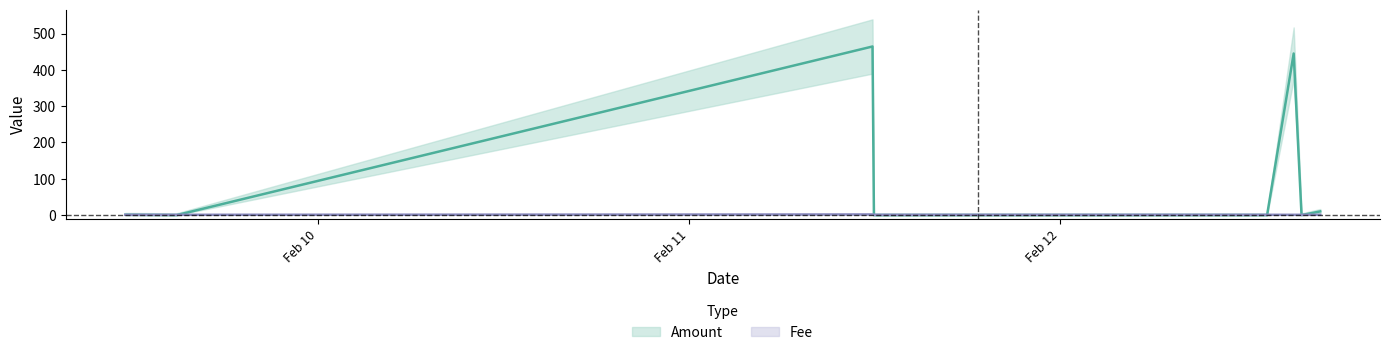

What is the label of the 8th point from the left?

2018-02-11 11:56:20